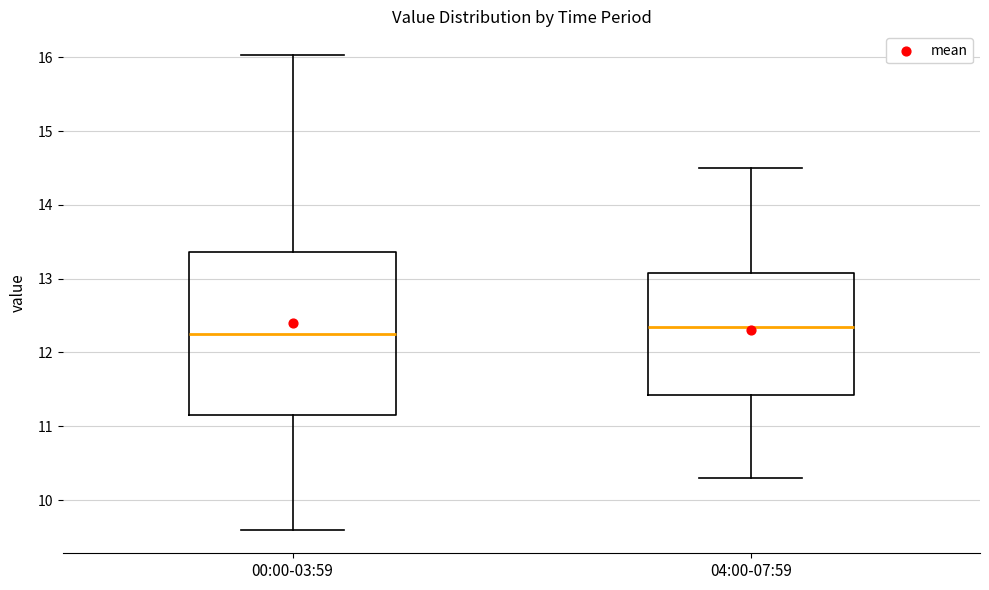

Where is the upper edge of the box for 00:00-03:59 on the y-axis? The values are not printed on the chart, so give them approximately, as read against the axis.

13.4